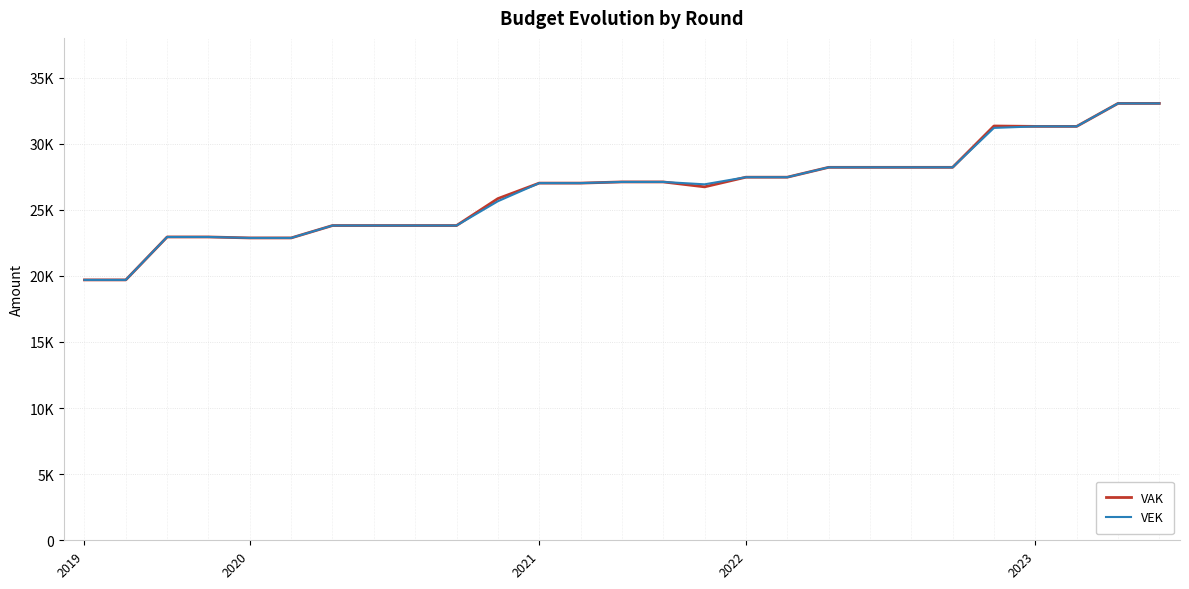

Is this an area chart (filled region under the line)?

No